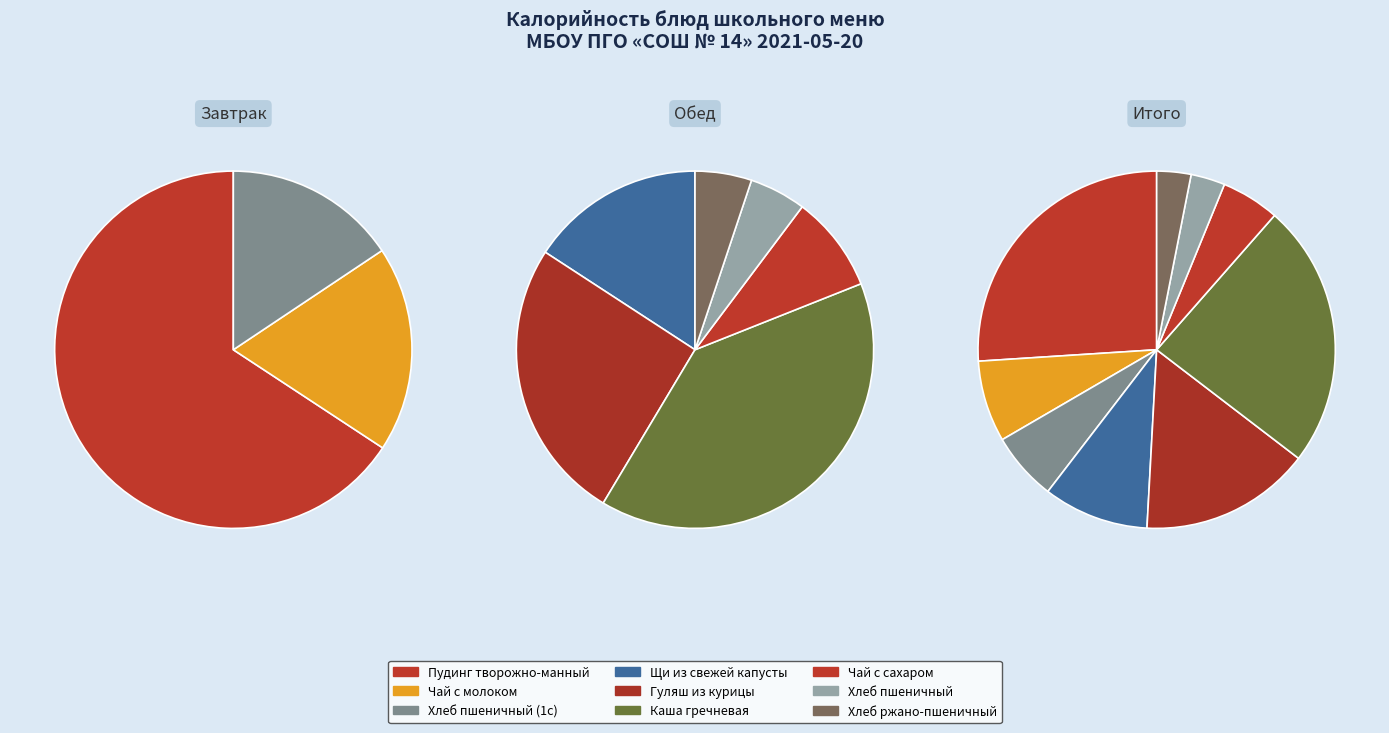

The Хлеб ржано-пшеничный slice represents 16% of the pie. True or false?

False